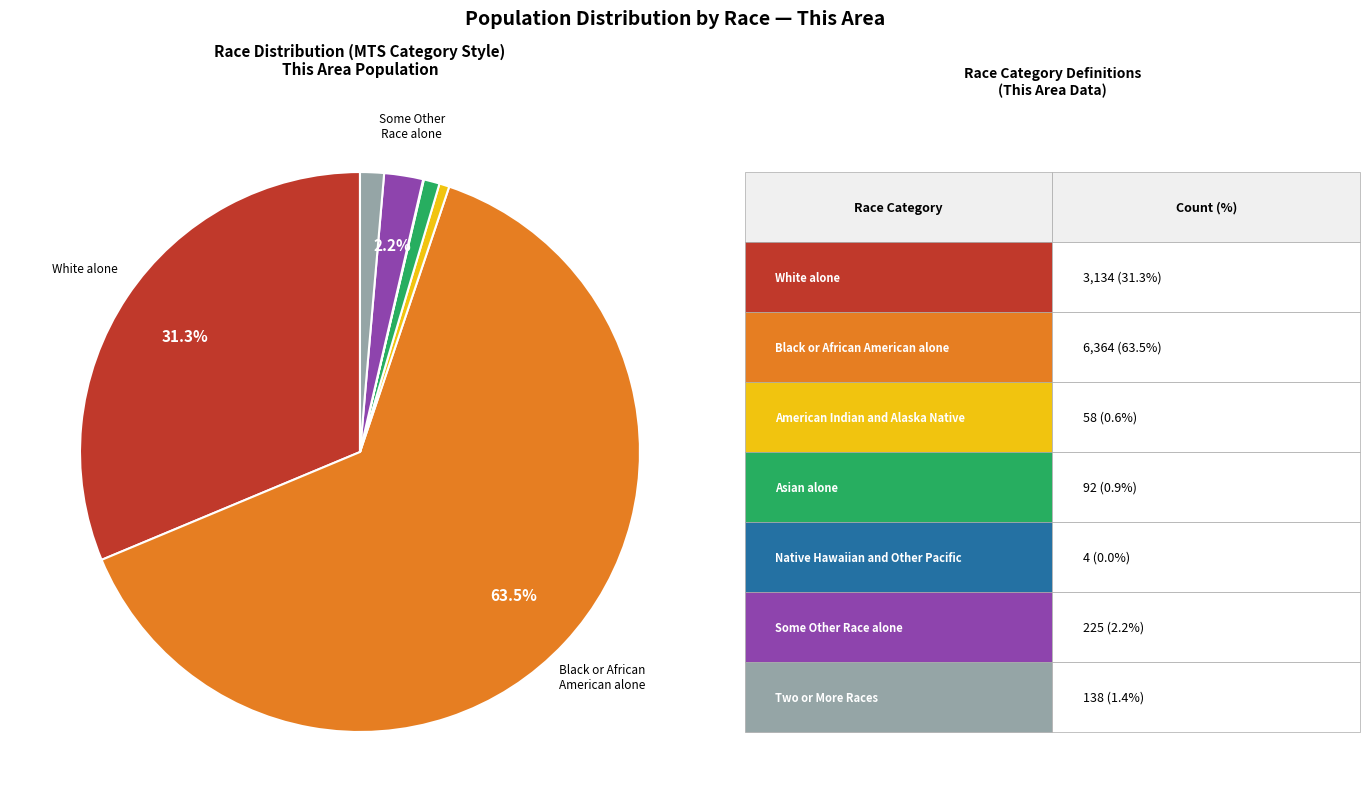

Is there a majority slice in this chart?

Yes